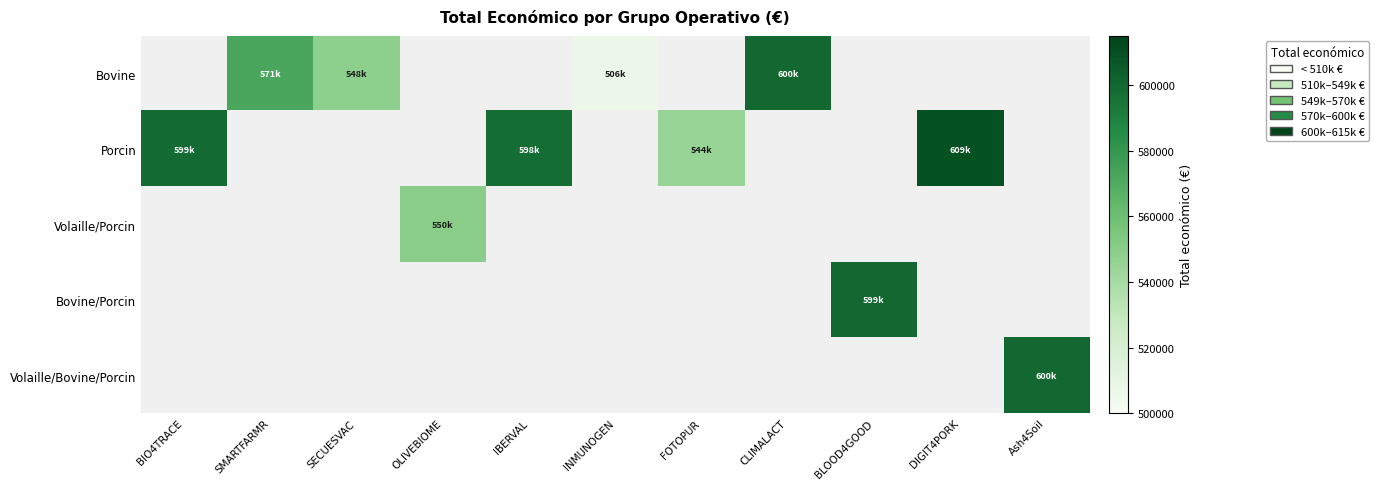

How many distinct data groups are displayed?

5